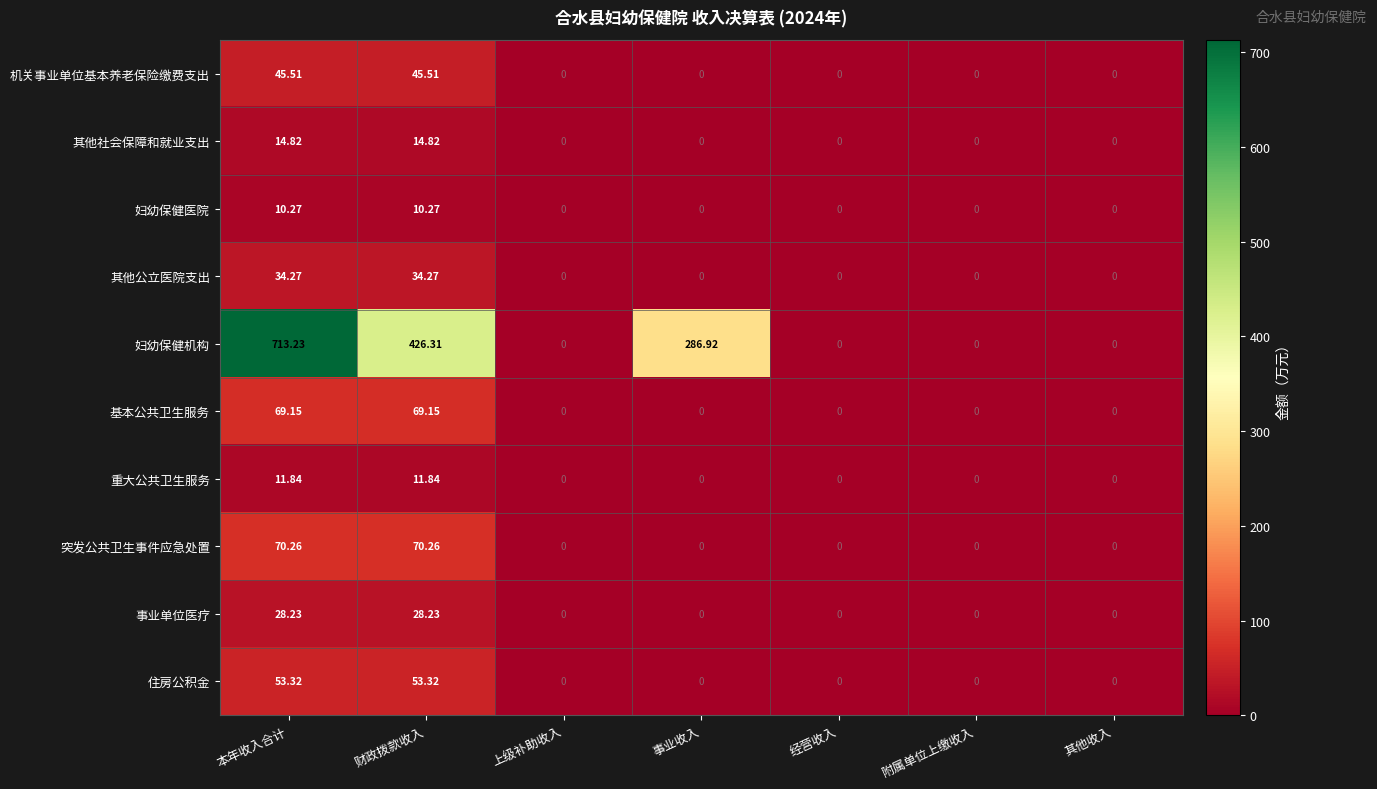

Rank the series by their maximum value, from lowest to highest.

妇幼保健医院, 重大公共卫生服务, 其他社会保障和就业支出, 事业单位医疗, 其他公立医院支出, 机关事业单位基本养老保险缴费支出, 住房公积金, 基本公共卫生服务, 突发公共卫生事件应急处置, 妇幼保健机构